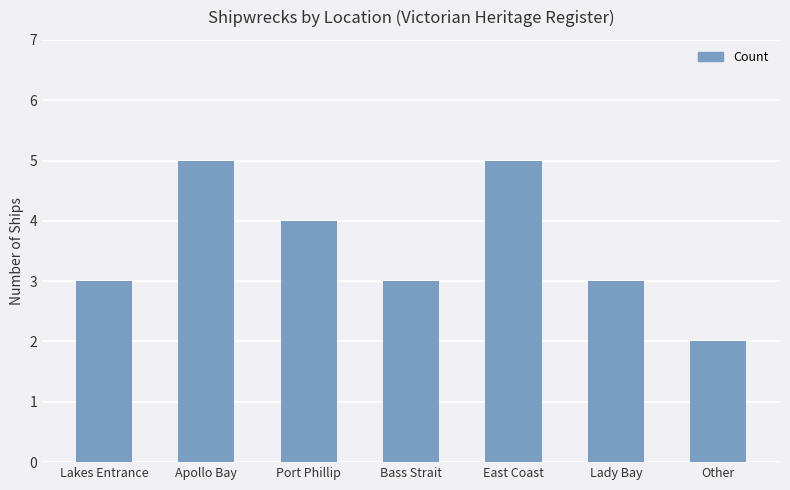

What is the difference between the maximum and second lowest values?

2